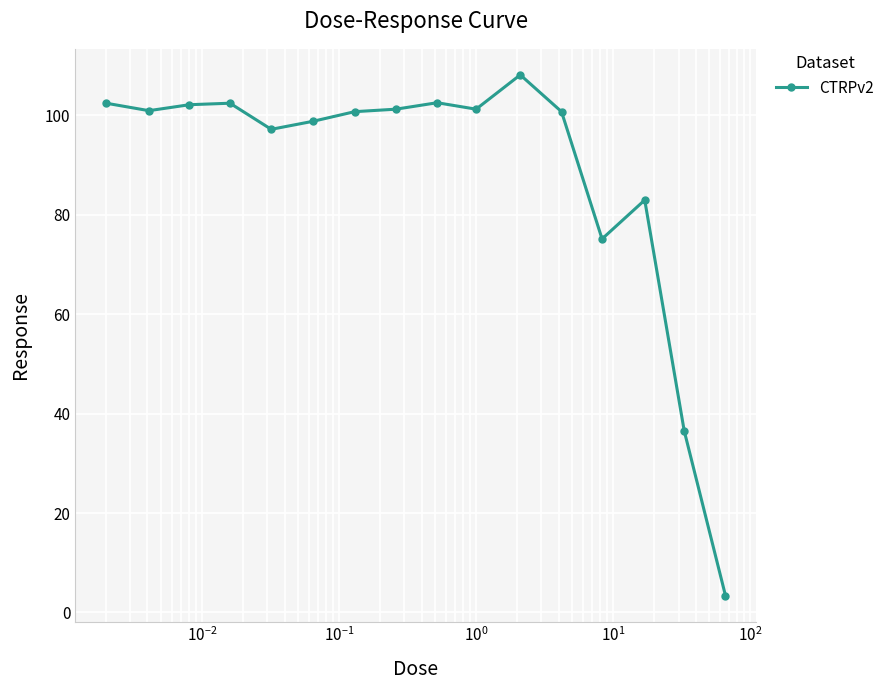

Is this an area chart (filled region under the line)?

No